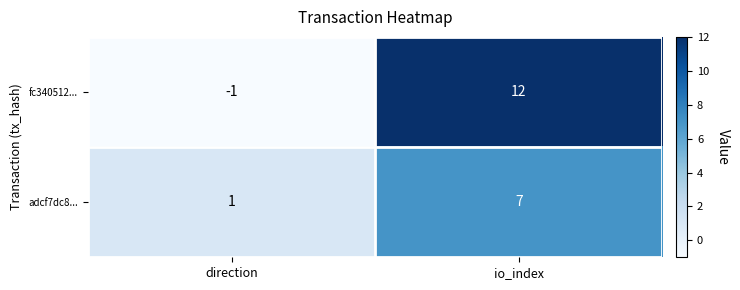

Reading left to right, list all the values displayed in this chart.

fc340512...: -1	12
adcf7dc8...: 1	7